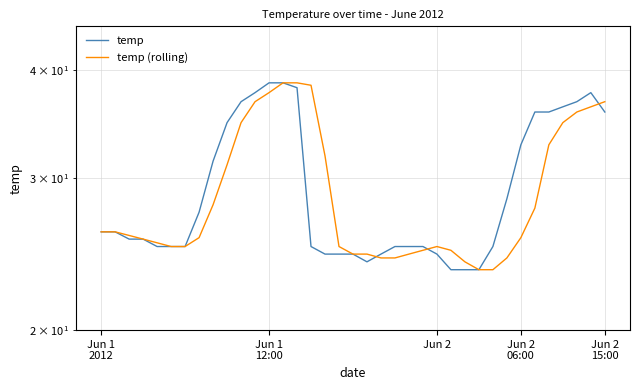

What is the value of the temp (rolling) point at the 36th from the left?

36.3